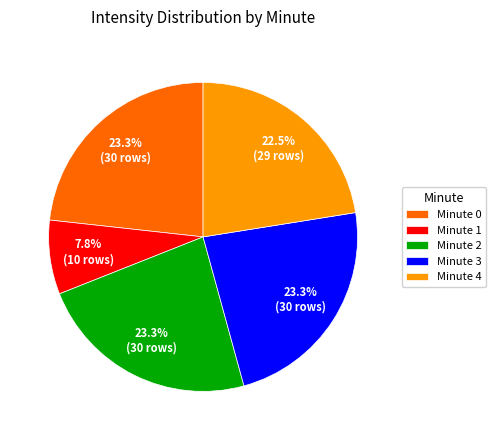

Approximately how many times larger is the value at Minute 3 compared to Minute 0?

1.0